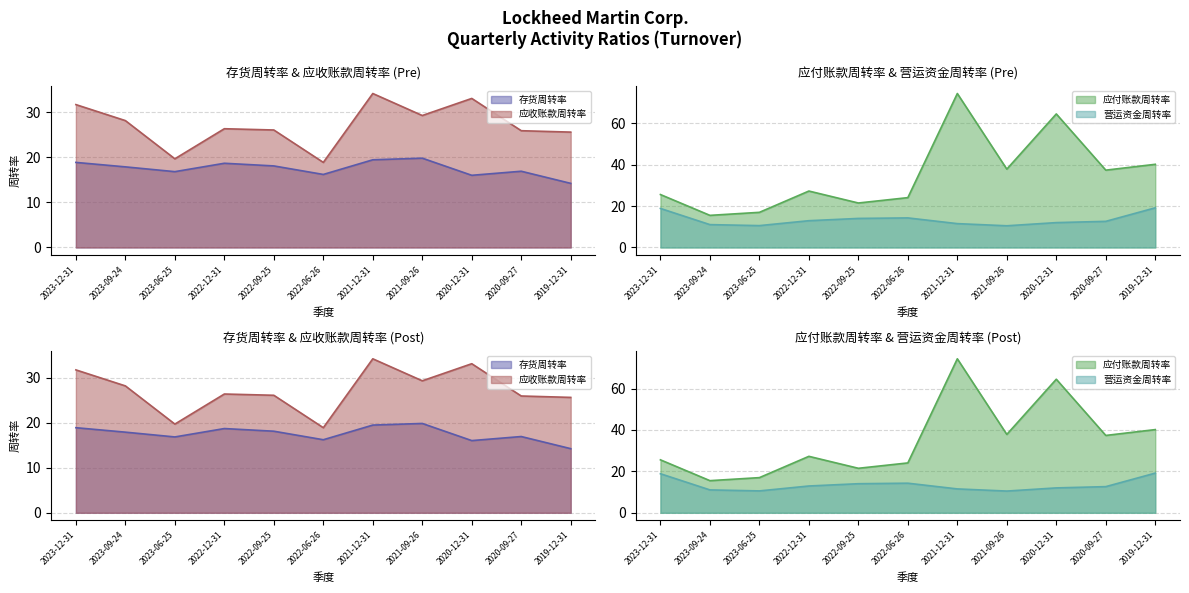

Which series has the largest total across all categories?

应付账款周转率